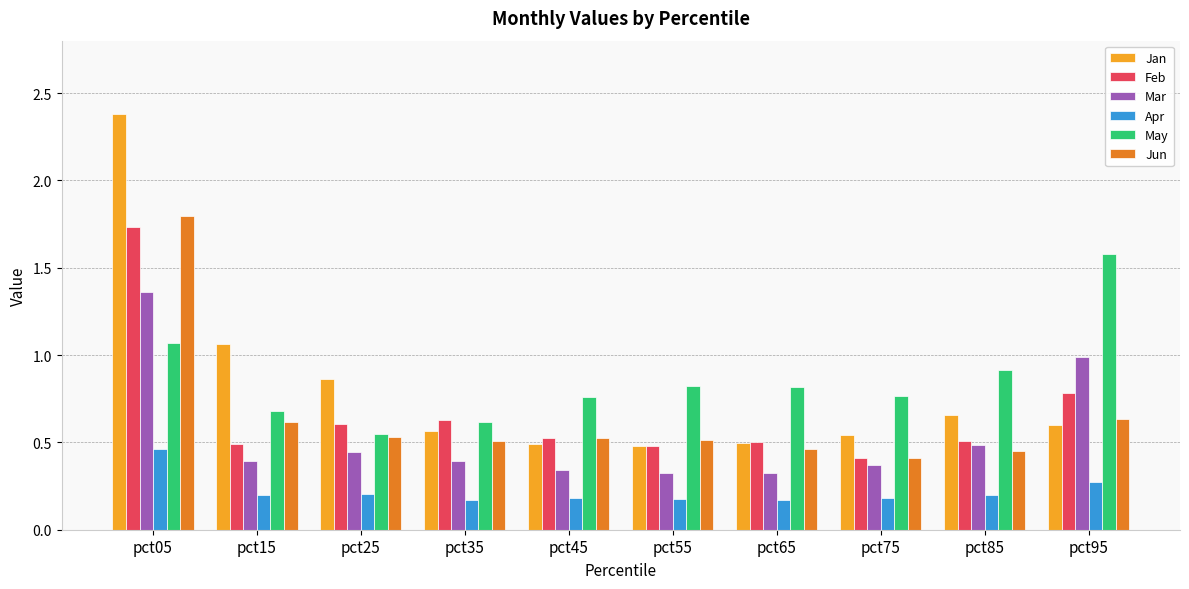

What is the sum of all Mar values?

5.4